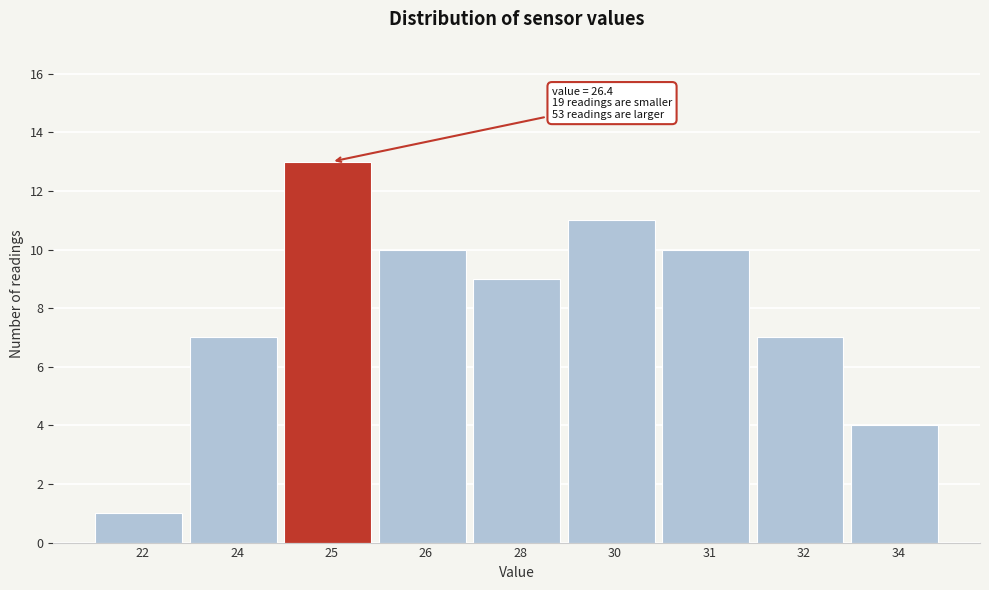

Reading left to right, transcribe all the data shown in this chart.

22=1	24=7	25=13	26=10	28=9	30=11	31=10	32=7	34=4